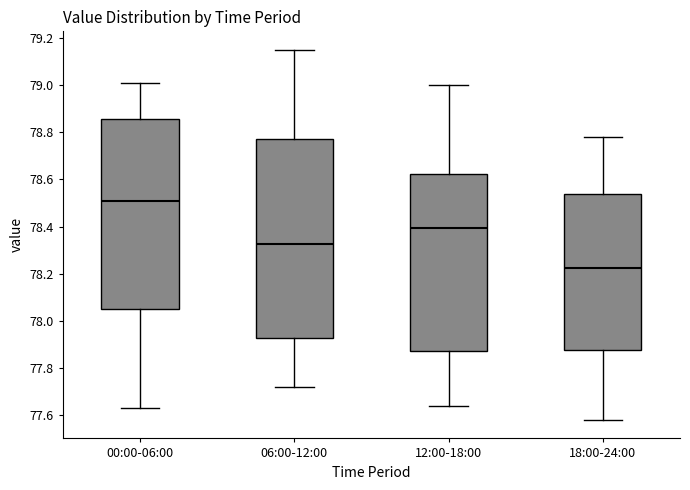

Comparing the boxes themselves (not the whiskers), which one is the tallest?

06:00-12:00